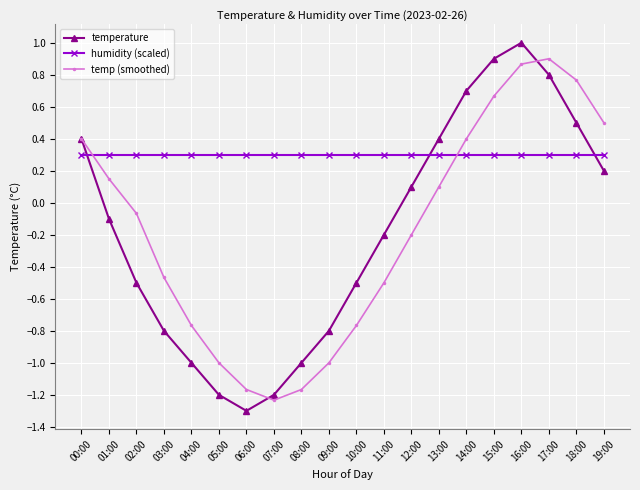

How many values in temperature are above zero?

9